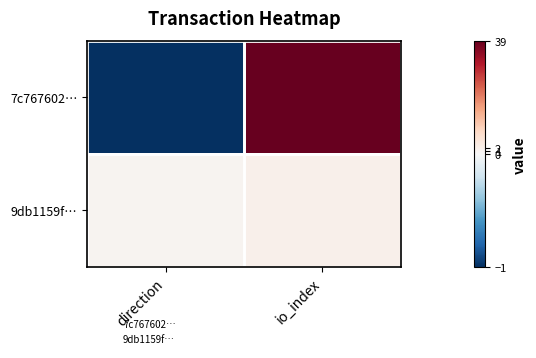

What is the maximum value for 9db1159f…?

1